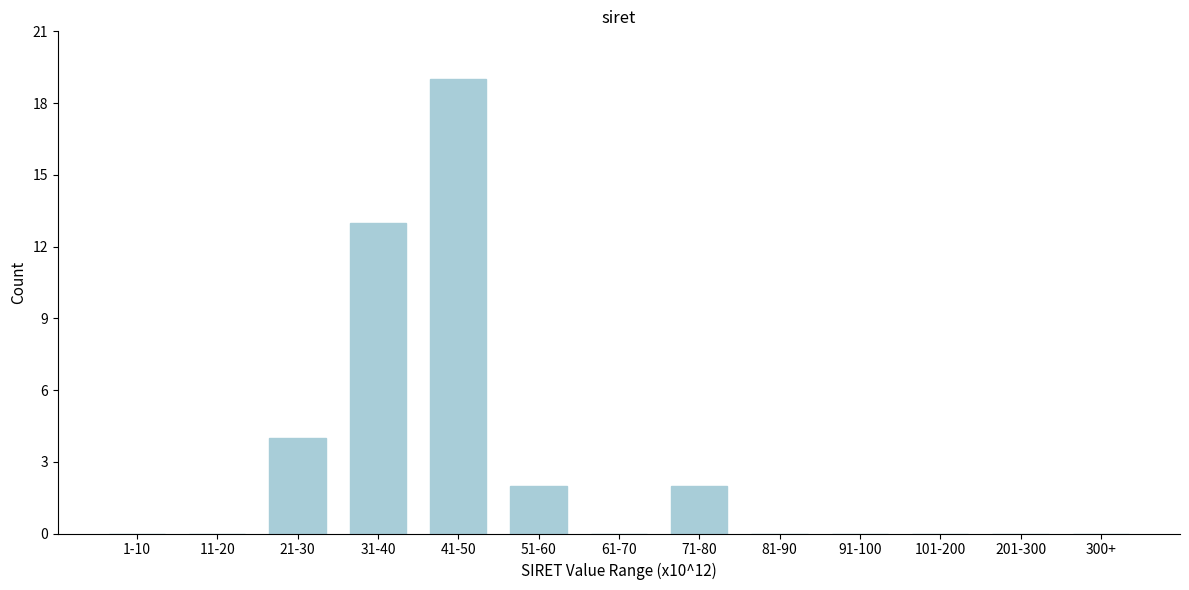

Reading left to right, extract all data points from this chart.

1-10=0	11-20=0	21-30=4	31-40=13	41-50=19	51-60=2	61-70=0	71-80=2	81-90=0	91-100=0	101-200=0	201-300=0	300+=0